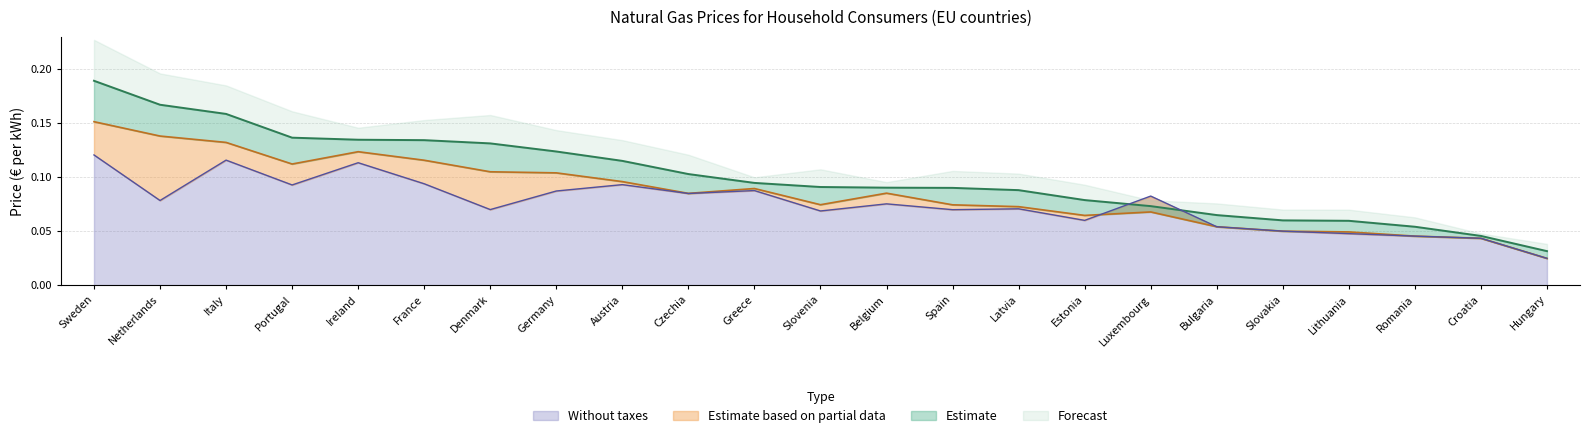

Is it true that without_taxes equals 0.1 at Bulgaria?

True